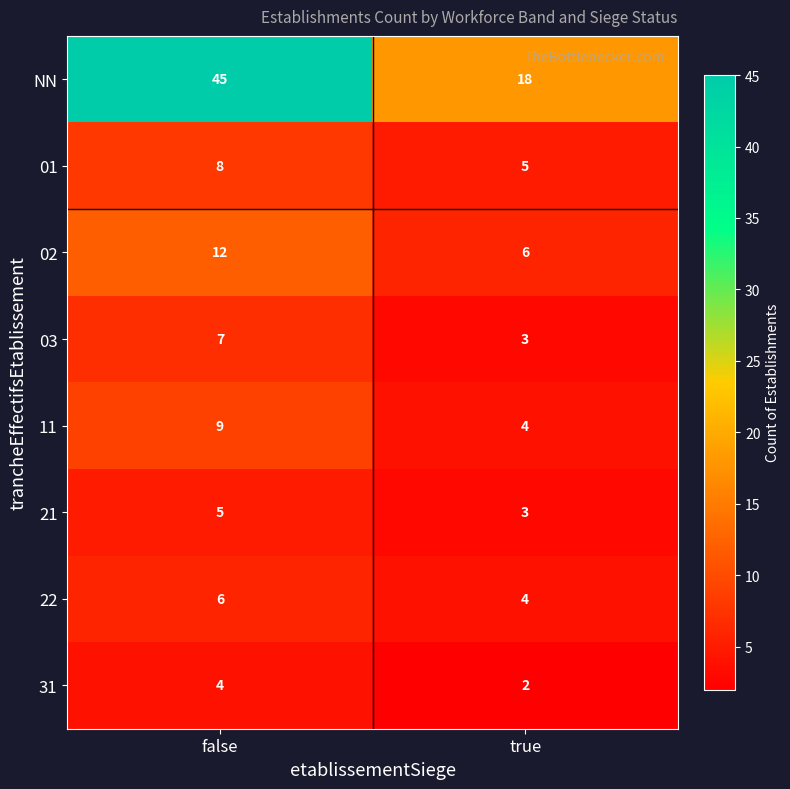

How many values in the 02 series are below 12?

1